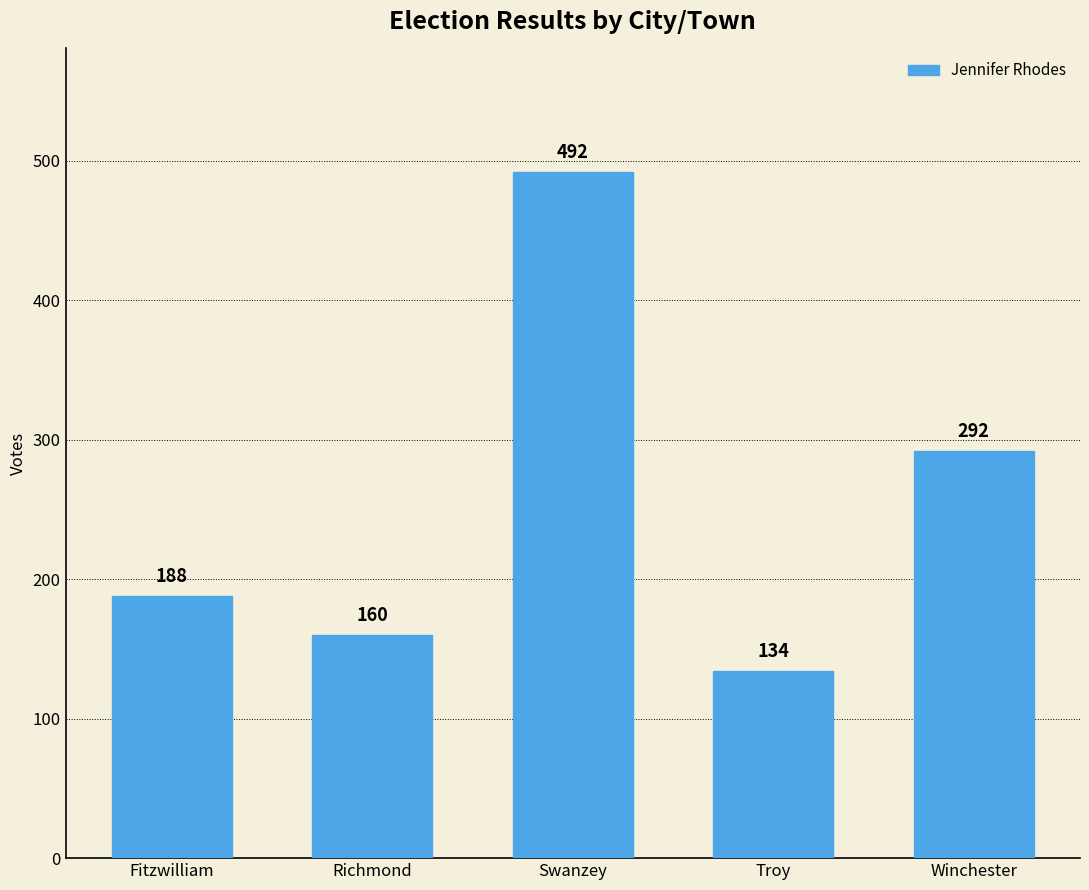

List the labels in order of value, smallest first.

Troy, Richmond, Fitzwilliam, Winchester, Swanzey